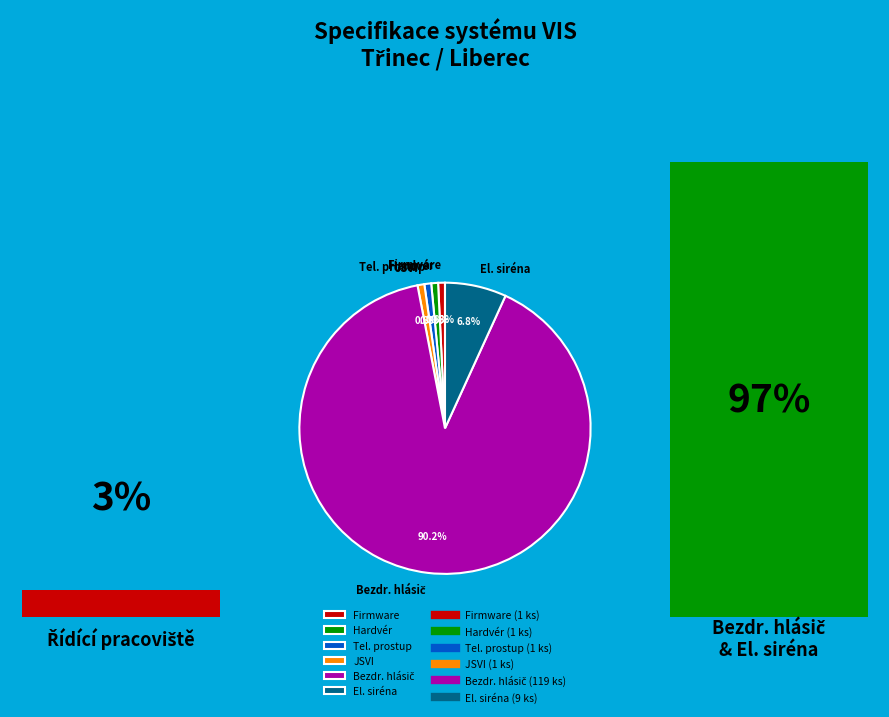

What is the ratio of the value at JSVI to the value at Hardvér?

1.0